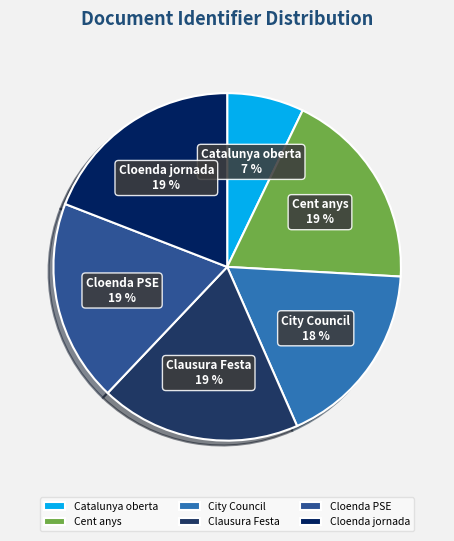

What is the smallest slice in the pie chart?

Catalunya oberta